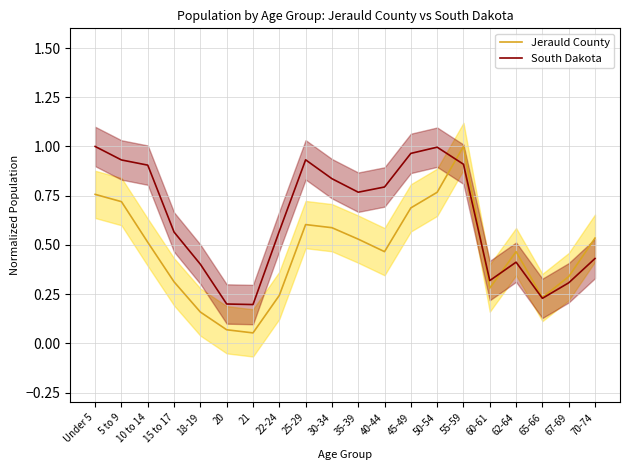

What are all the series names shown in the legend?

Jerauld County, South Dakota